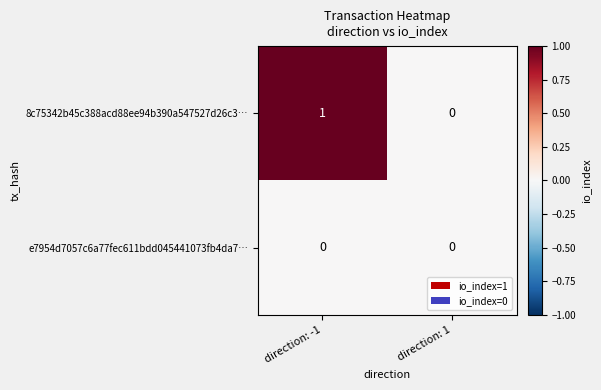

List the series in order of their overall mean, lowest first.

e7954d7057c6a77fec611bdd045441073fb4da7…, 8c75342b45c388acd88ee94b390a547527d26c3…